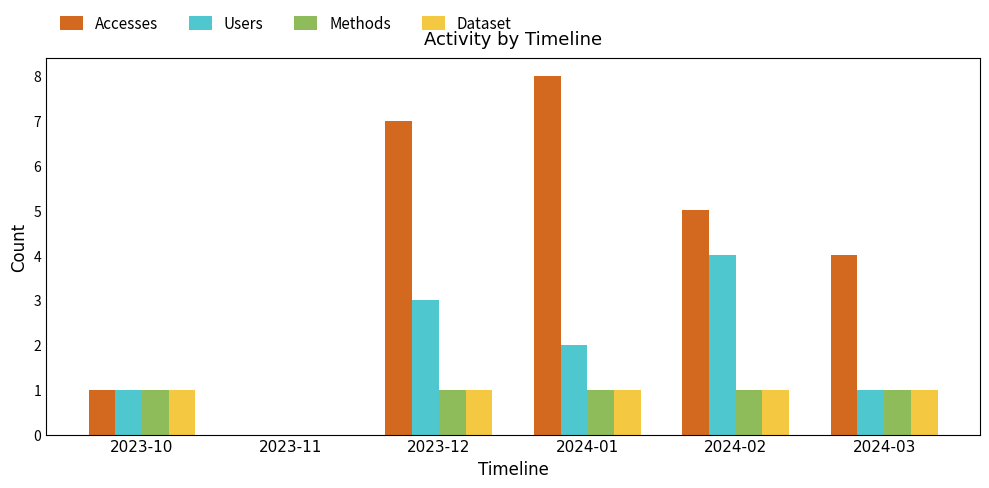

How many distinct data groups are displayed?

4